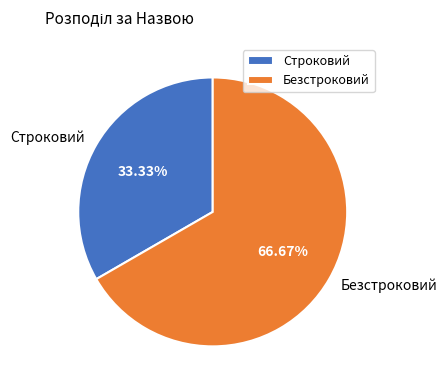

Rank the categories by value from highest to lowest.

Безстроковий, Строковий